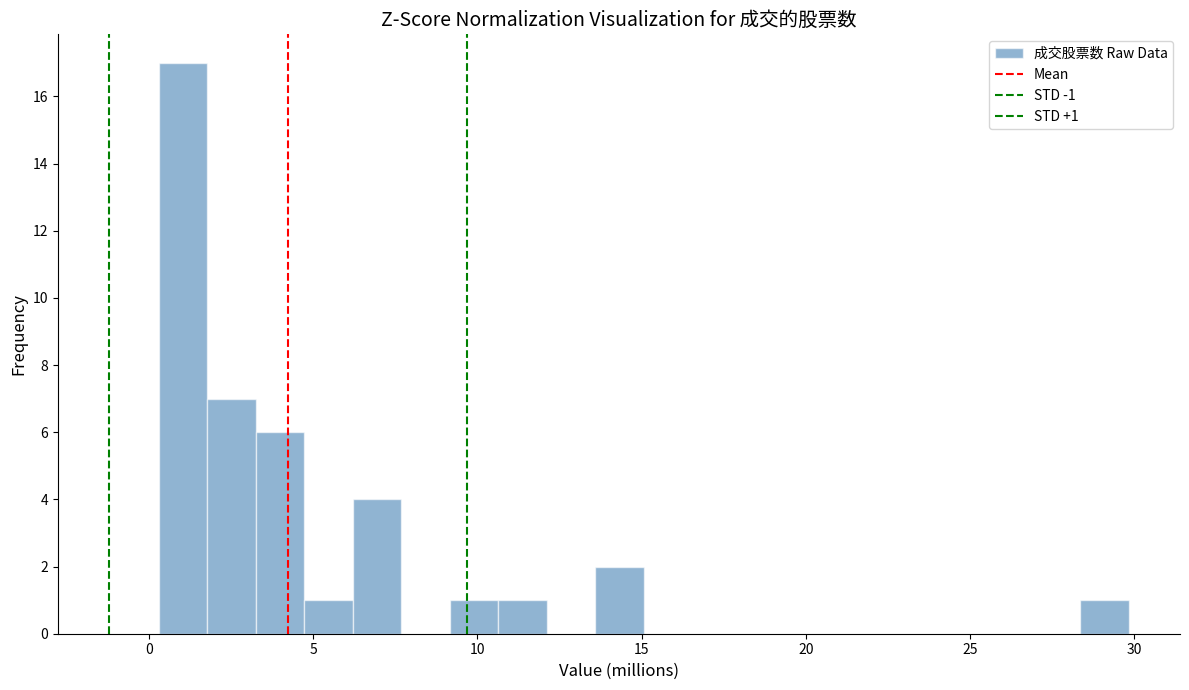

Around what value on the x-axis is the tallest bar? Give the approximate position of its centre, as read against the axis.

1.0